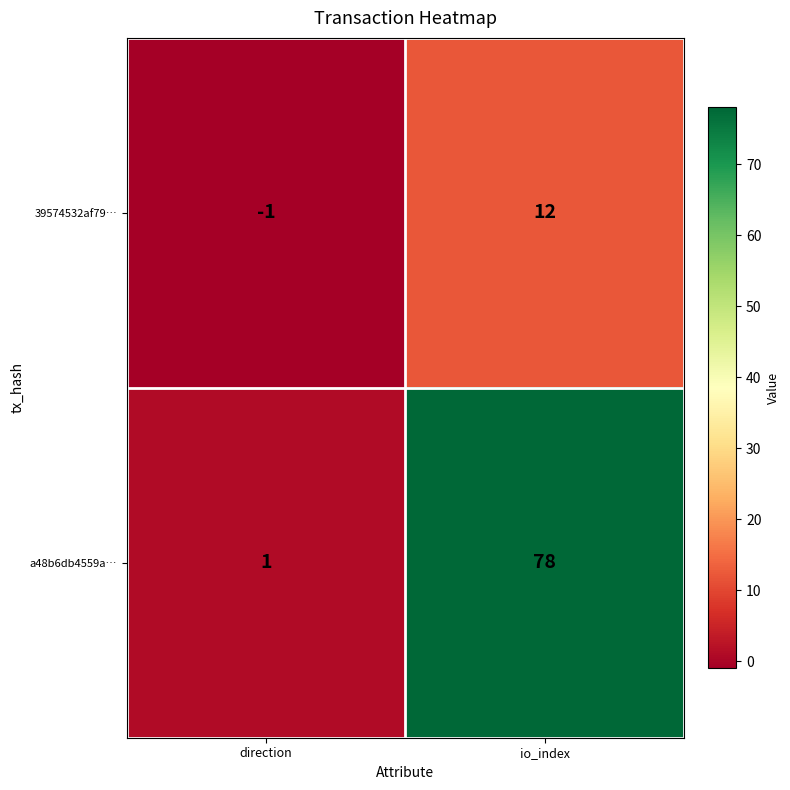

Rank the series by their maximum value, from highest to lowest.

a48b6db4559a…, 39574532af79…